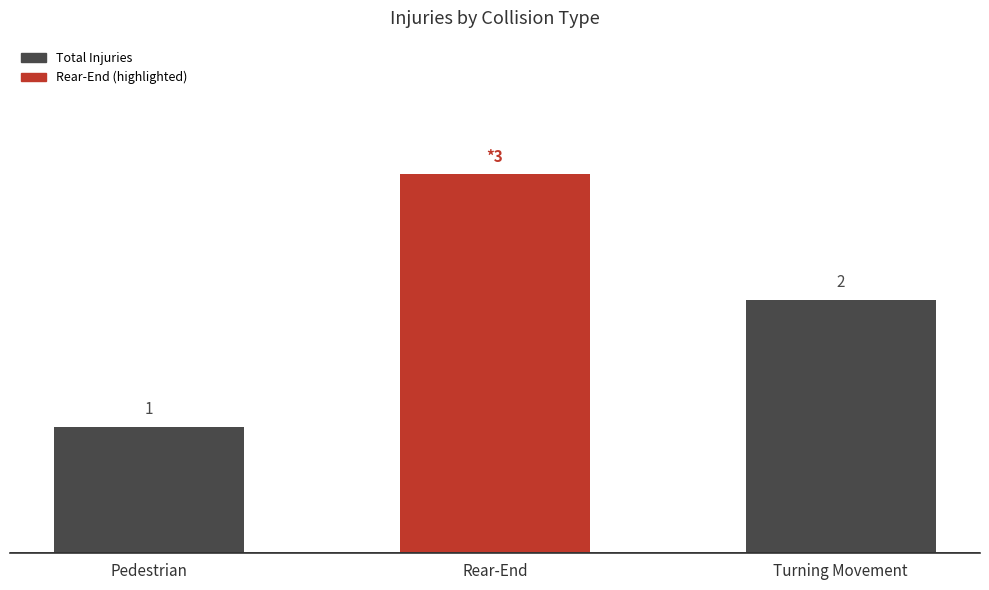

Does the chart contain any negative values?

No